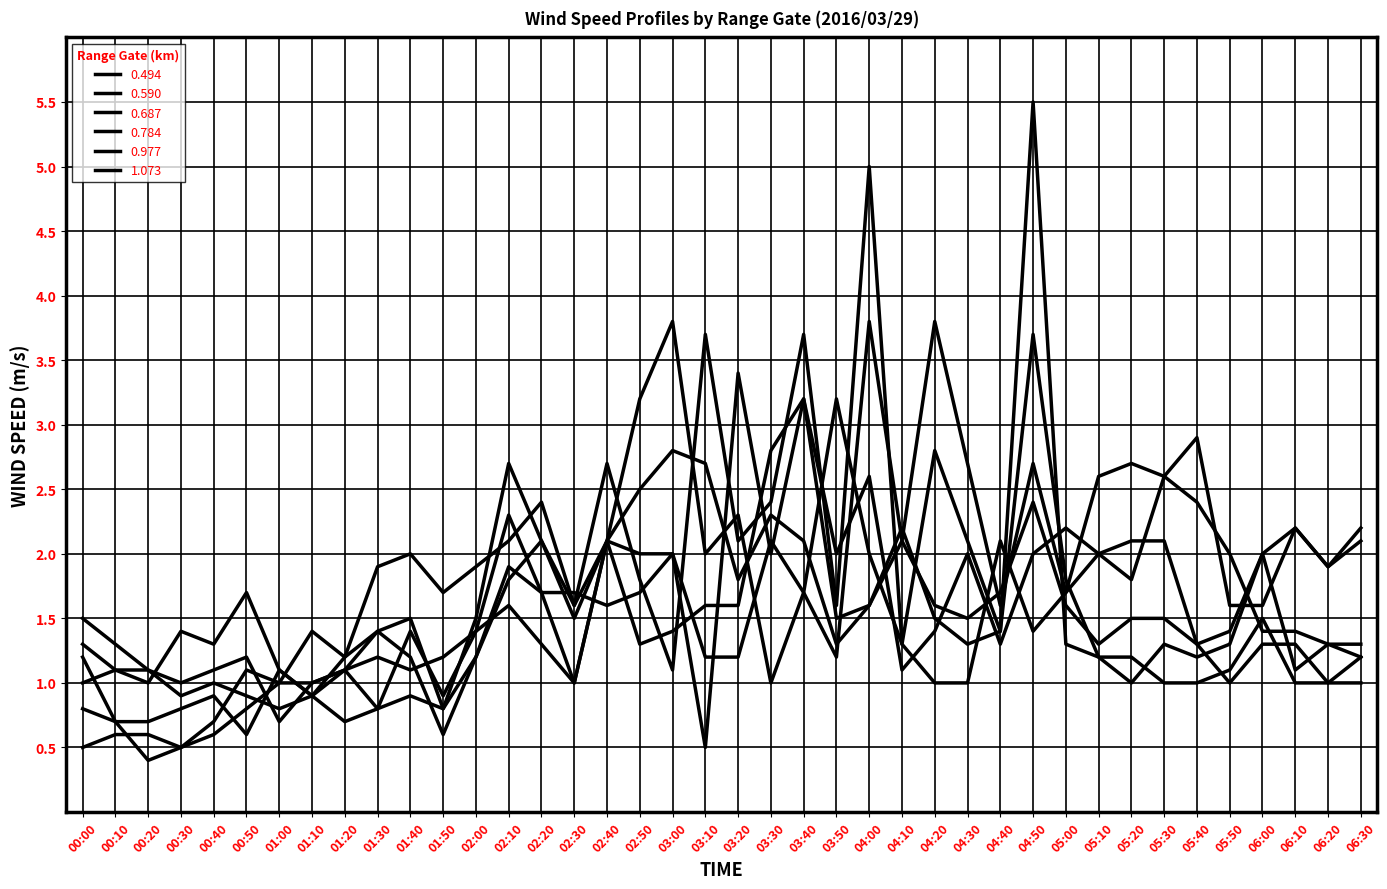

Reading right to left, transcribe all the data shown in this chart.

0.494: 06:30=1.2	06:20=1.0	06:10=1.3	06:00=1.3	05:50=1.0	05:40=1.3	05:30=1.5	05:20=1.5	05:10=1.3	05:00=1.6	04:50=2.4	04:40=1.7	04:30=1.5	04:20=1.6	04:10=2.1	04:00=1.6	03:50=1.3	03:40=2.1	03:30=2.3	03:20=1.8	03:10=2.7	03:00=2.8	02:50=2.5	02:40=2.1	02:30=1.6	02:20=2.4	02:10=2.1	02:00=1.9	01:50=1.7	01:40=2.0	01:30=1.9	01:20=1.2	01:10=0.9	01:00=1.1	00:50=1.7	00:40=1.3	00:30=1.4	00:20=1.0	00:10=1.1	00:00=1.3
0.590: 06:30=1.3	06:20=1.3	06:10=1.4	06:00=1.4	05:50=2.0	05:40=2.4	05:30=2.6	05:20=1.8	05:10=2.0	05:00=1.7	04:50=1.4	04:40=2.1	04:30=1.0	04:20=1.0	04:10=1.3	04:00=2.0	03:50=3.2	03:40=1.7	03:30=1.0	03:20=2.3	03:10=2.0	03:00=3.8	02:50=3.2	02:40=2.1	02:30=1.0	02:20=1.3	02:10=1.6	02:00=1.4	01:50=1.2	01:40=1.1	01:30=1.2	01:20=1.1	01:10=1.0	01:00=0.7	00:50=1.2	00:40=1.1	00:30=1.0	00:20=1.1	00:10=1.3	00:00=1.5
0.687: 06:30=2.1	06:20=1.9	06:10=2.2	06:00=2.0	05:50=1.4	05:40=1.3	05:30=2.1	05:20=2.1	05:10=2.0	05:00=2.2	04:50=2.0	04:40=1.3	04:30=2.0	04:20=1.4	04:10=1.1	04:00=2.6	03:50=2.0	03:40=3.2	03:30=2.0	03:20=3.4	03:10=0.5	03:00=2.0	02:50=2.0	02:40=2.1	02:30=1.0	02:20=1.7	02:10=2.3	02:00=1.4	01:50=0.9	01:40=1.4	01:30=0.8	01:20=0.7	01:10=0.9	01:00=0.8	00:50=0.9	00:40=1.0	00:30=0.9	00:20=1.1	00:10=1.1	00:00=1.0
0.784: 06:30=2.2	06:20=1.9	06:10=2.2	06:00=1.6	05:50=1.6	05:40=2.9	05:30=2.6	05:20=2.7	05:10=2.6	05:00=1.7	04:50=2.7	04:40=1.6	04:30=2.7	04:20=3.8	04:10=2.1	04:00=3.8	03:50=1.2	03:40=1.7	03:30=2.1	03:20=1.2	03:10=1.2	03:00=2.0	02:50=1.7	02:40=1.6	02:30=1.7	02:20=1.7	02:10=1.9	02:00=1.2	01:50=0.8	01:40=0.9	01:30=0.8	01:20=1.1	01:10=0.9	01:00=1.1	00:50=0.6	00:40=0.9	00:30=0.8	00:20=0.7	00:10=0.7	00:00=0.8
0.977: 06:30=1.2	06:20=1.3	06:10=1.1	06:00=2.0	05:50=1.3	05:40=1.2	05:30=1.3	05:20=1.0	05:10=1.2	05:00=1.3	04:50=5.5	04:40=1.4	04:30=2.1	04:20=2.8	04:10=1.3	04:00=5.0	03:50=1.6	03:40=3.7	03:30=2.4	03:20=2.1	03:10=3.7	03:00=1.1	02:50=1.8	02:40=2.7	02:30=1.6	02:20=2.1	02:10=1.8	02:00=1.2	01:50=0.6	01:40=1.2	01:30=1.4	01:20=1.1	01:10=1.0	01:00=1.0	00:50=0.8	00:40=0.6	00:30=0.5	00:20=0.4	00:10=0.7	00:00=1.2
1.073: 06:30=1.0	06:20=1.0	06:10=1.0	06:00=1.5	05:50=1.1	05:40=1.0	05:30=1.0	05:20=1.2	05:10=1.2	05:00=1.8	04:50=3.7	04:40=1.4	04:30=1.3	04:20=1.5	04:10=2.2	04:00=1.6	03:50=1.5	03:40=3.2	03:30=2.8	03:20=1.6	03:10=1.6	03:00=1.4	02:50=1.3	02:40=2.1	02:30=1.5	02:20=2.1	02:10=2.7	02:00=1.5	01:50=0.8	01:40=1.5	01:30=1.4	01:20=1.2	01:10=1.4	01:00=1.0	00:50=1.1	00:40=0.7	00:30=0.5	00:20=0.6	00:10=0.6	00:00=0.5